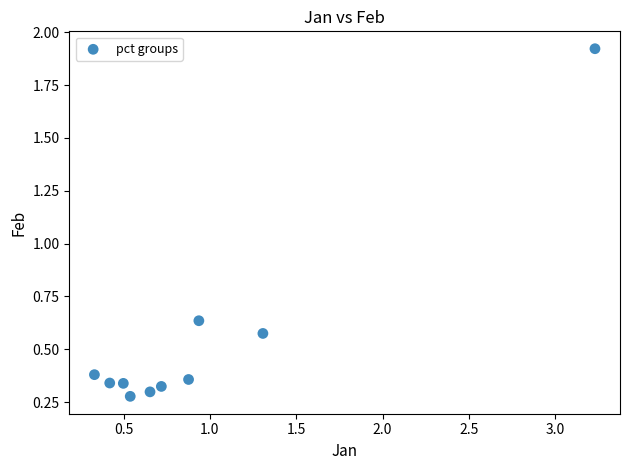

What is the average X value?

1.0